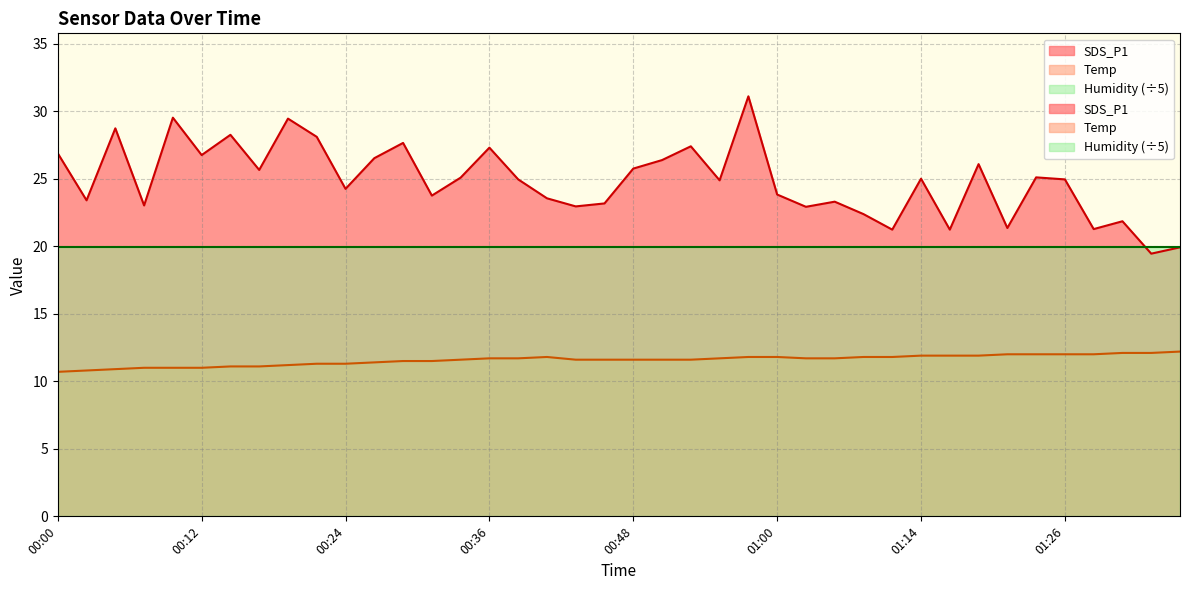

What is the label of the 27th point from the right?

00:31